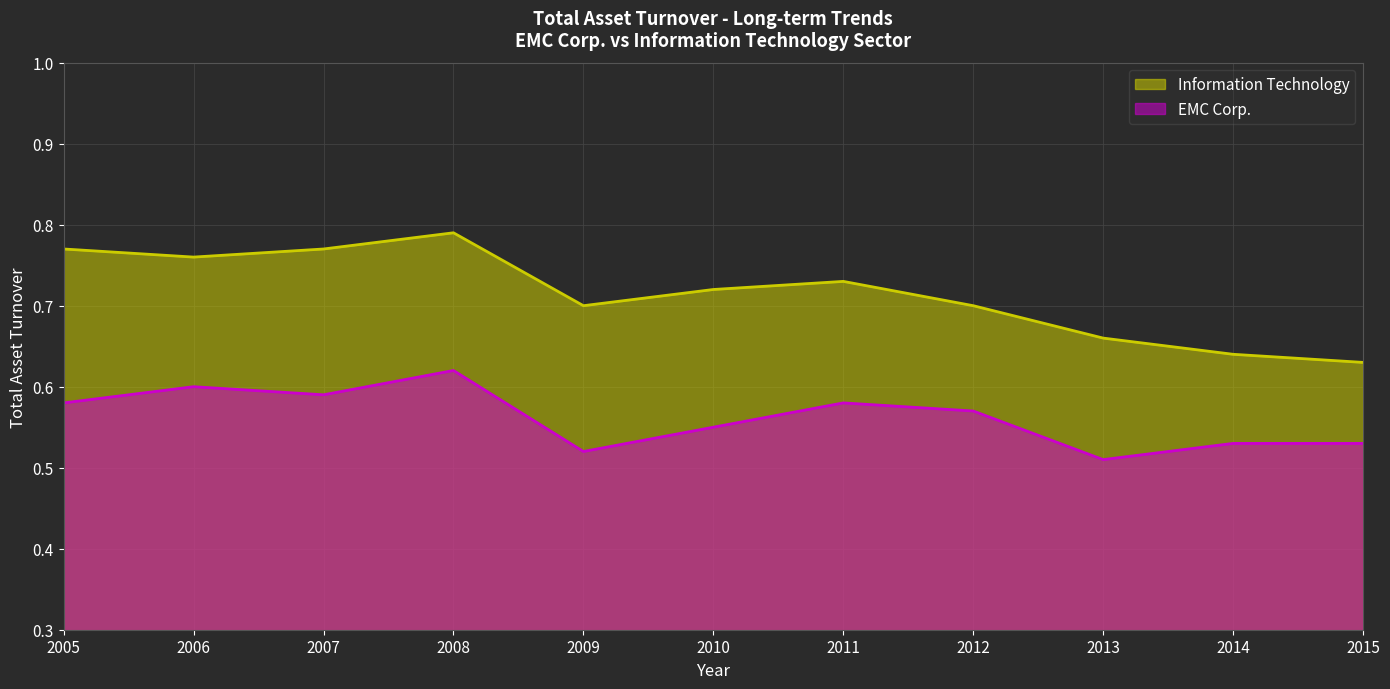

True or false: Information Technology and EMC Corp. cross at least once.

False